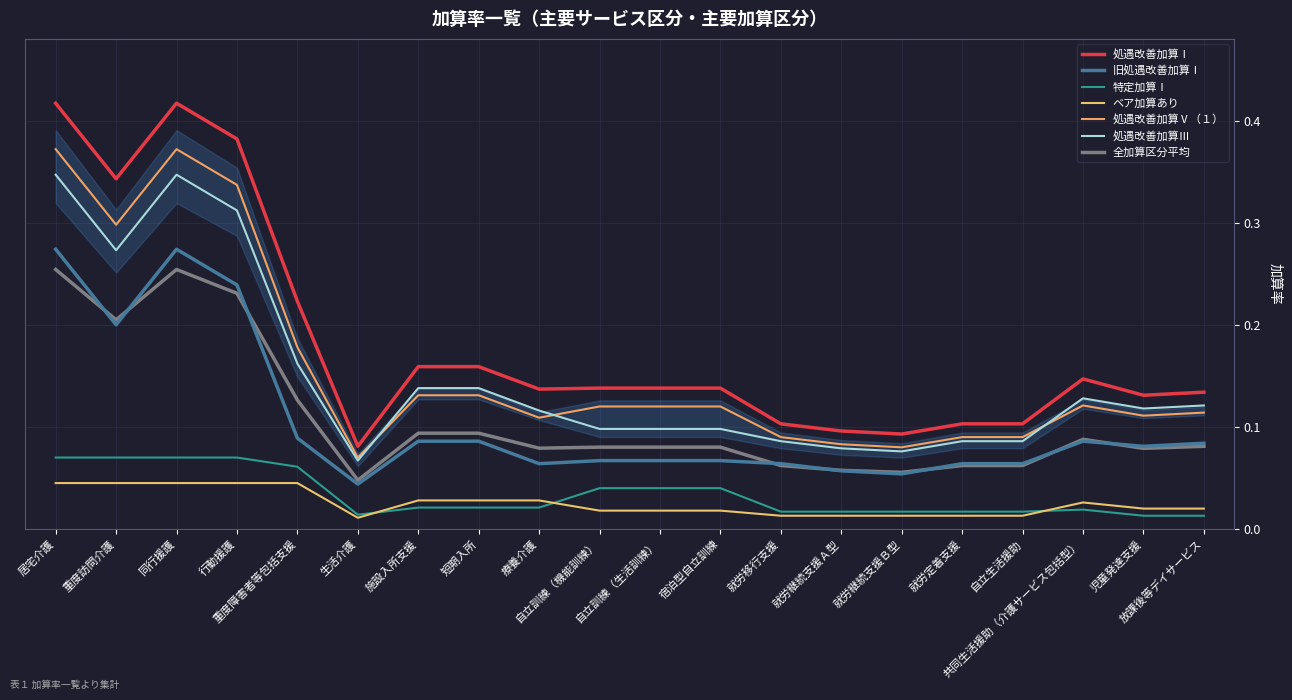

What is the total value across all series at 就労定着支援?

0.4